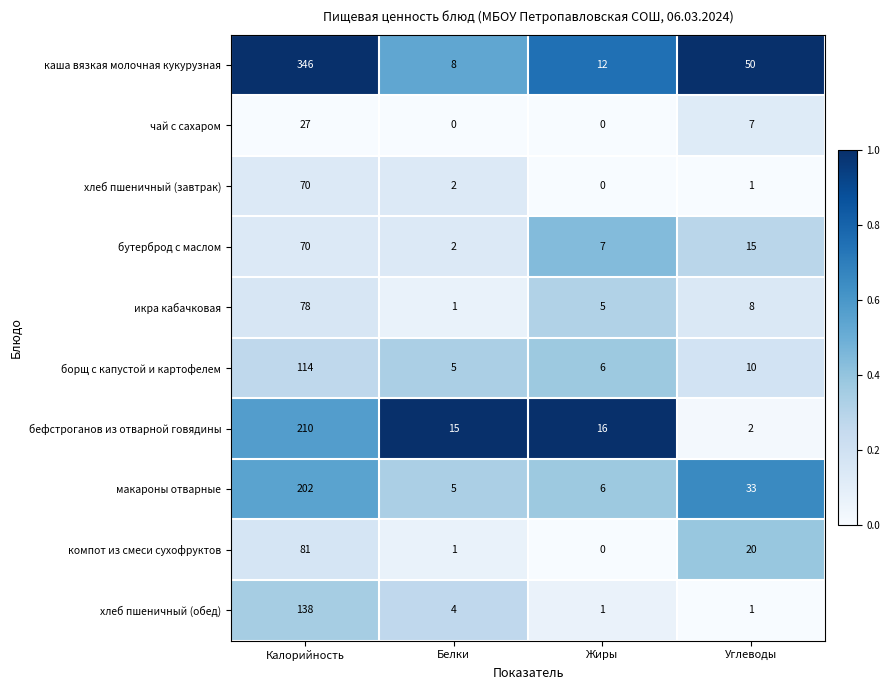

At which label does каша вязкая молочная кукурузная first exceed 50?

Калорийность